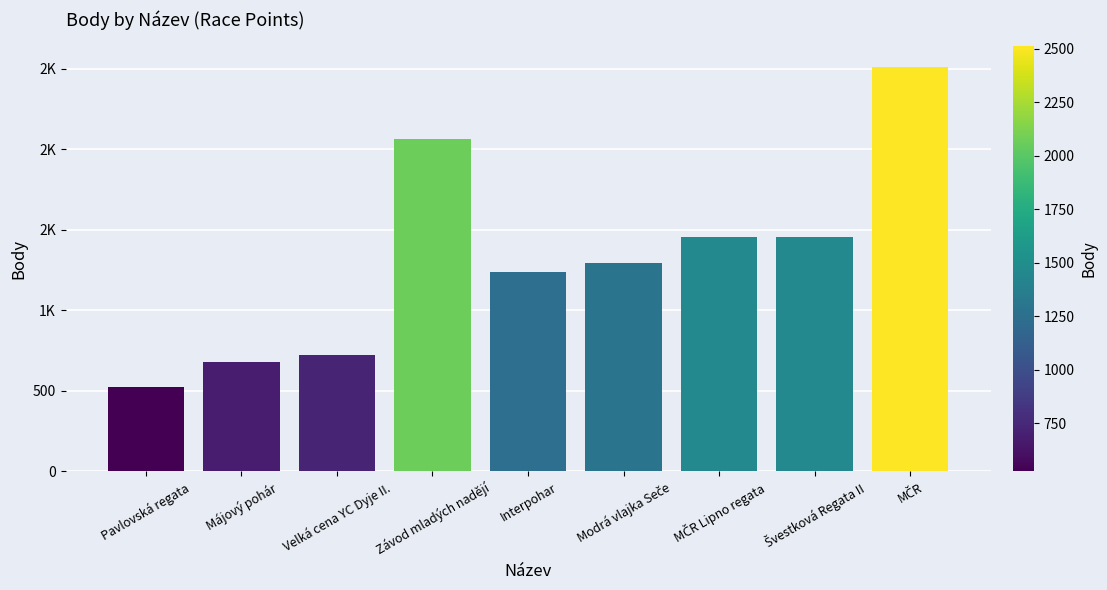

Are the bars horizontal?

No